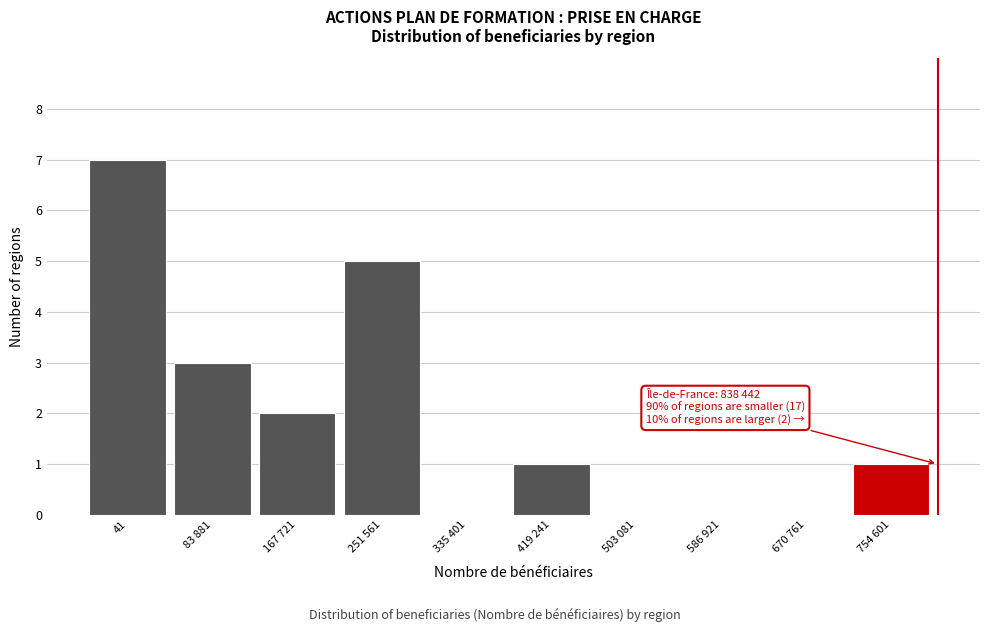

Reading left to right, extract all data points from this chart.

41=7	83 881=3	167 721=2	251 561=5	335 401=0	419 241=1	503 081=0	586 921=0	670 761=0	754 601=1